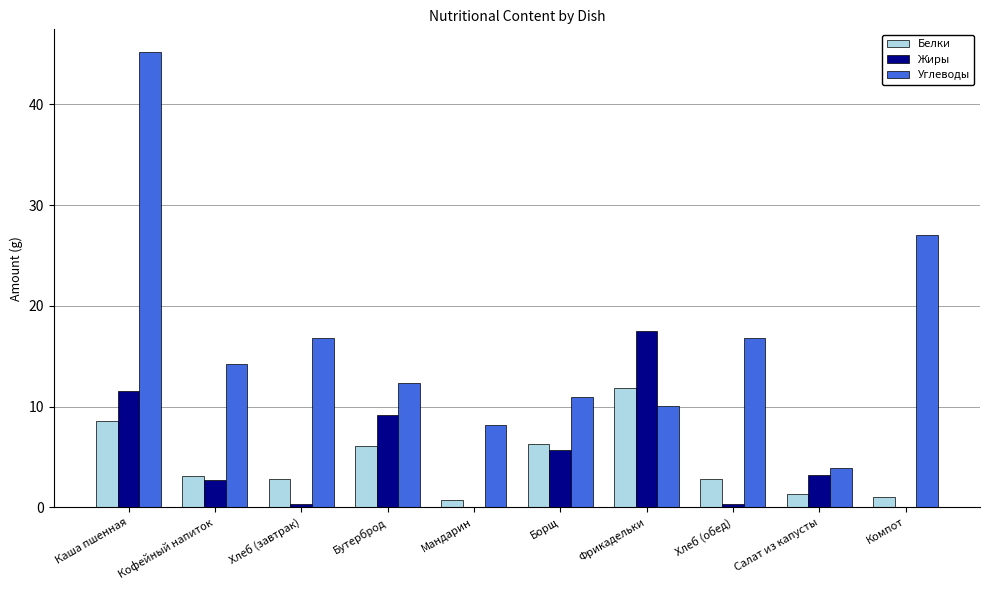

What is the approximate value of Белки at Бутерброд?

6.1